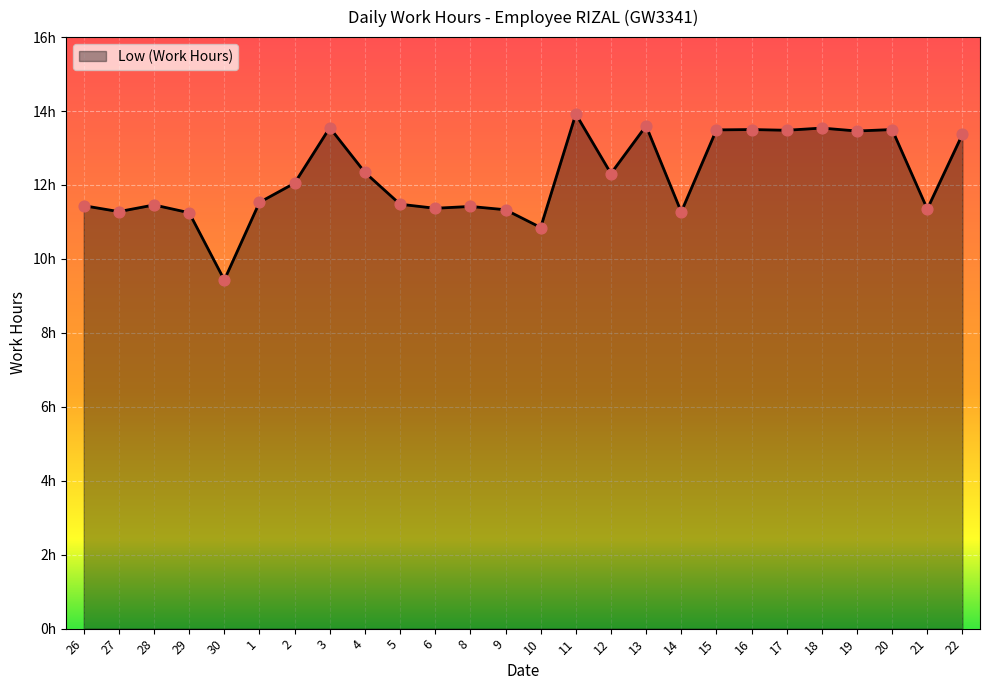

What is the ratio of the value at 16 to the value at 4?

1.1